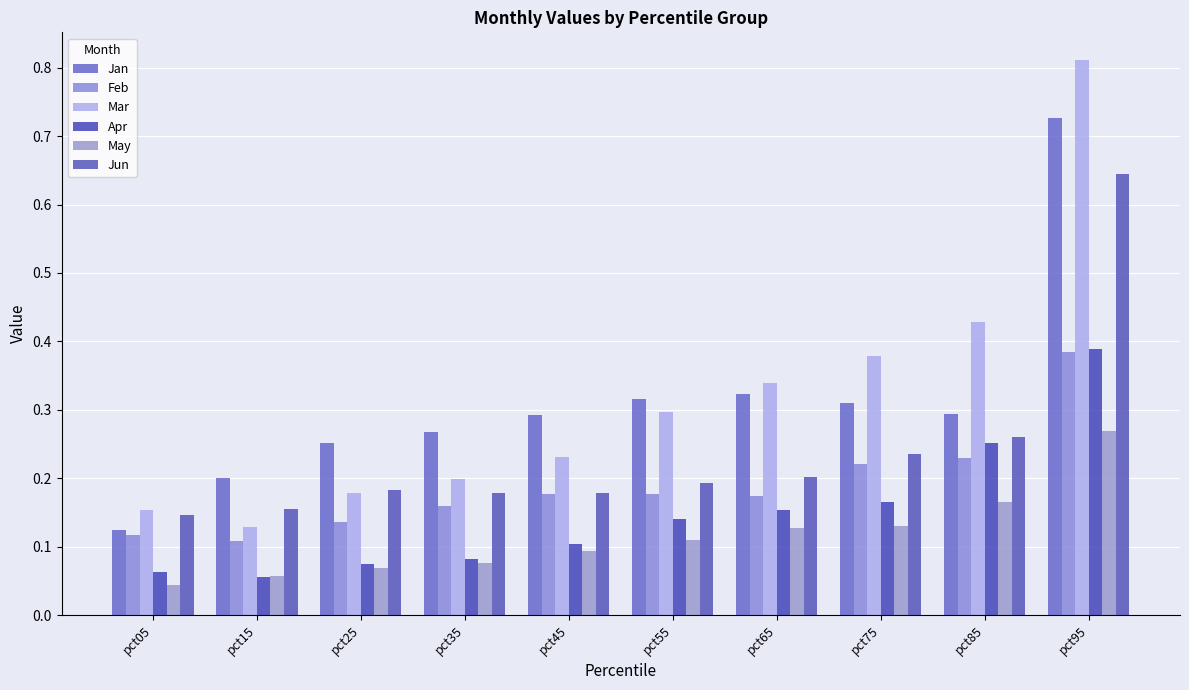

True or false: Feb has a value of 0.0 at pct15.

False